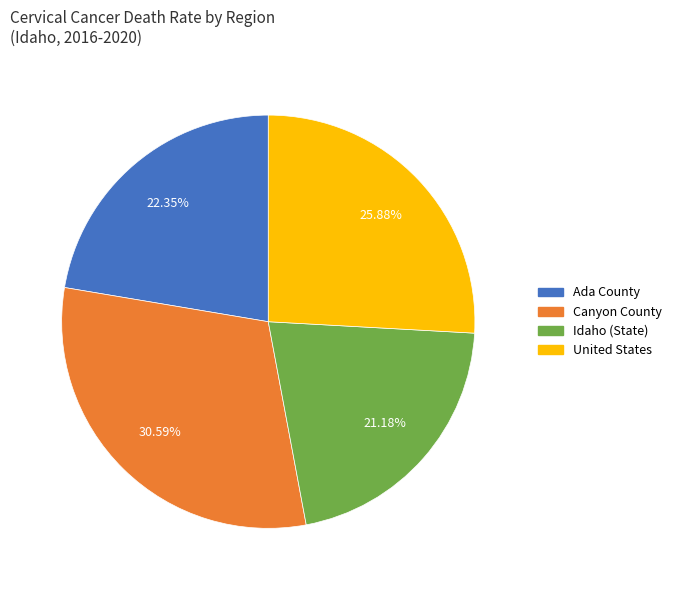

Does any single category account for the majority?

No